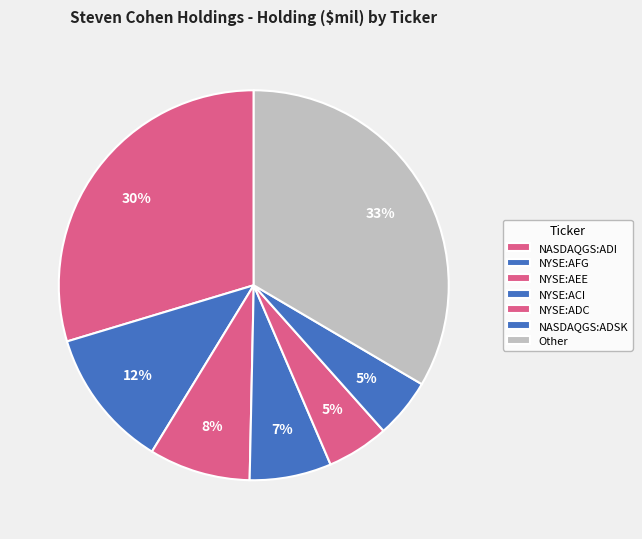

To the nearest percent, what percentage of the pie is NYSE:AEE?

8%